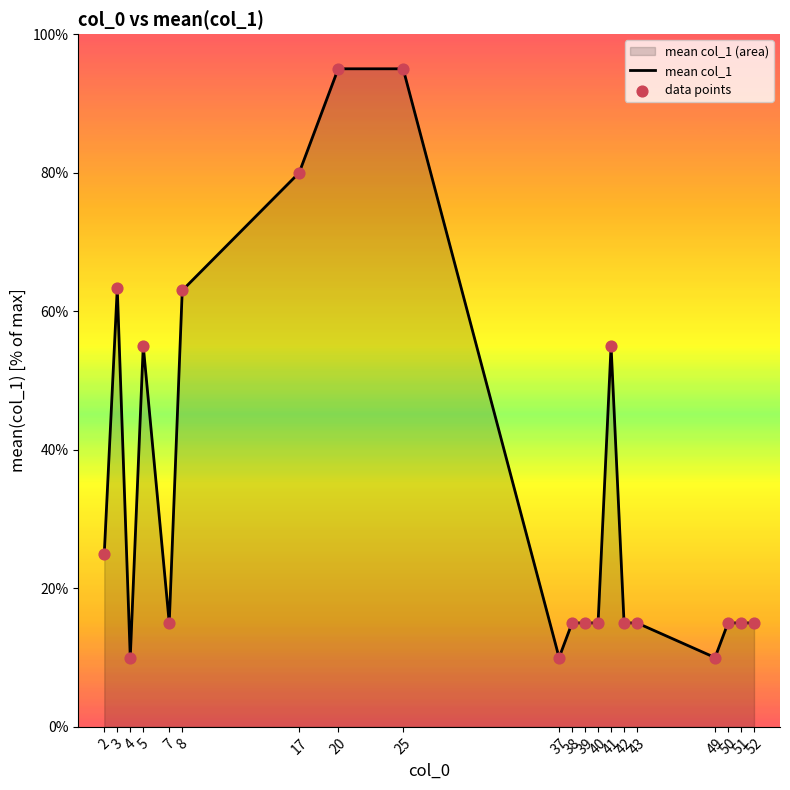

What is the smallest value displayed?

10.0